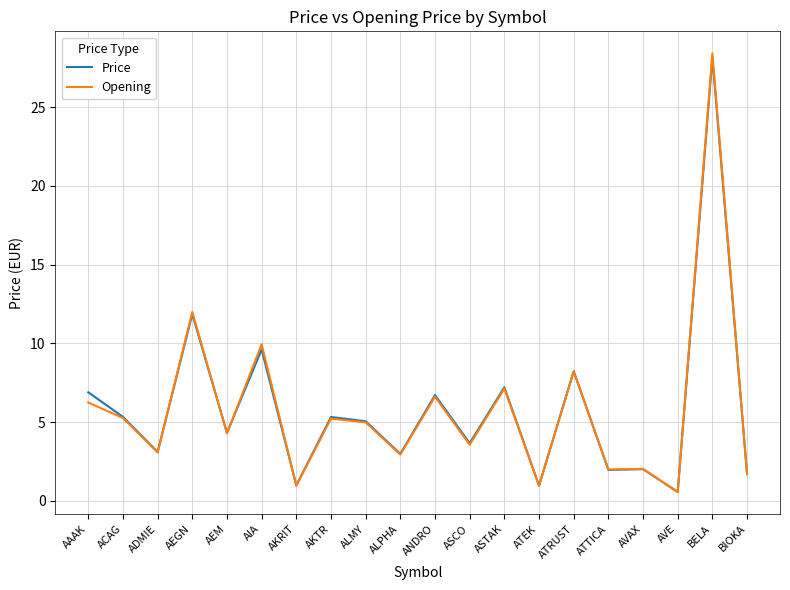

Which series changed the most between ATTICA and BELA?

Opening